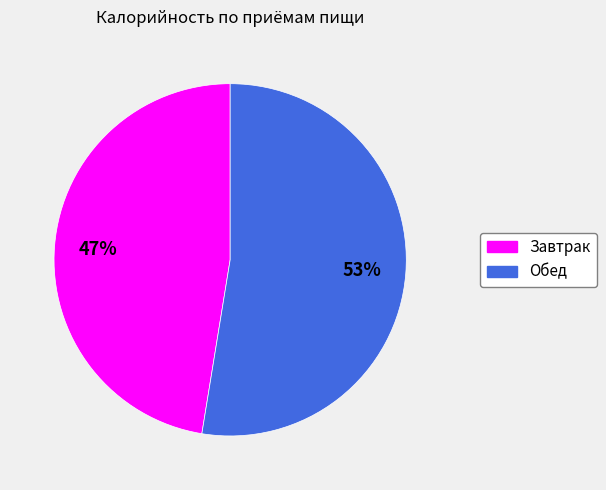

True or false: Завтрак accounts for 47% of the total.

True